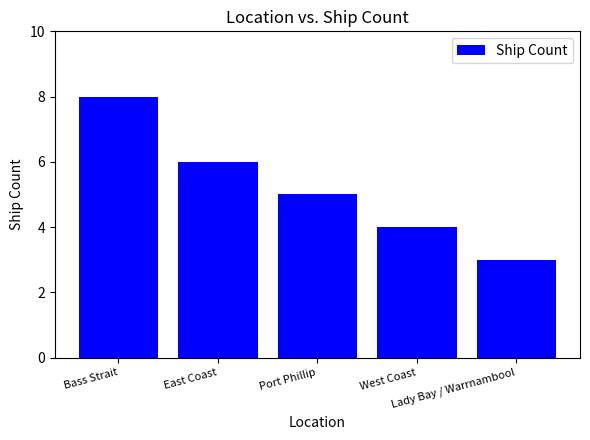

What is the ratio of the value at Port Phillip to the value at Bass Strait?

0.6